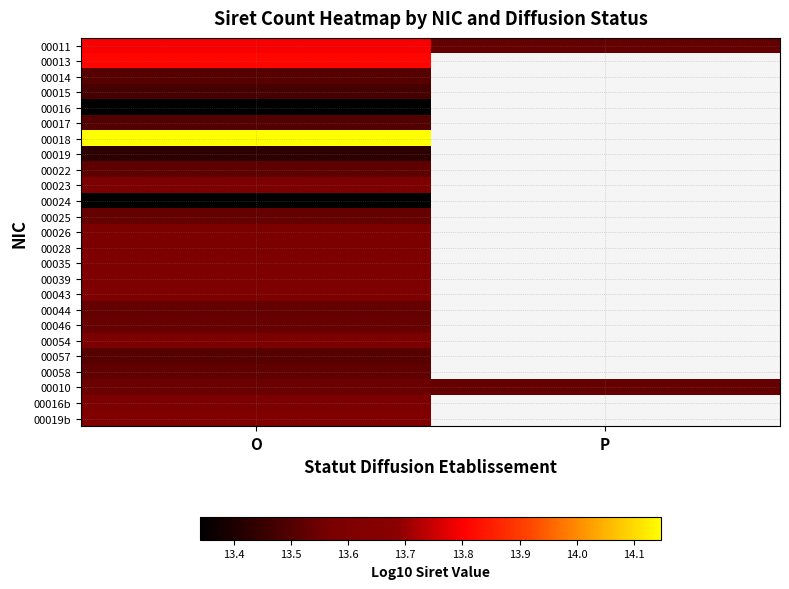

Which category has the highest value in the 00022 series?

O